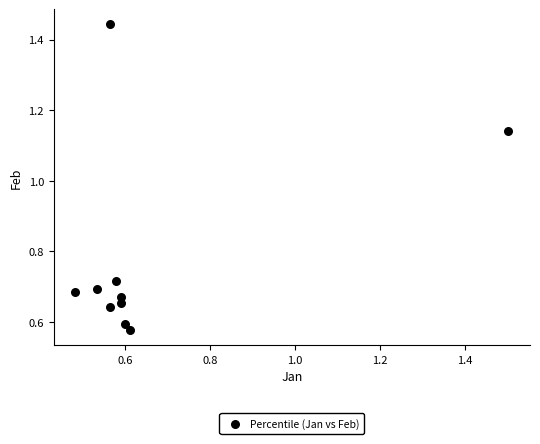

What is the average Y value?

0.8